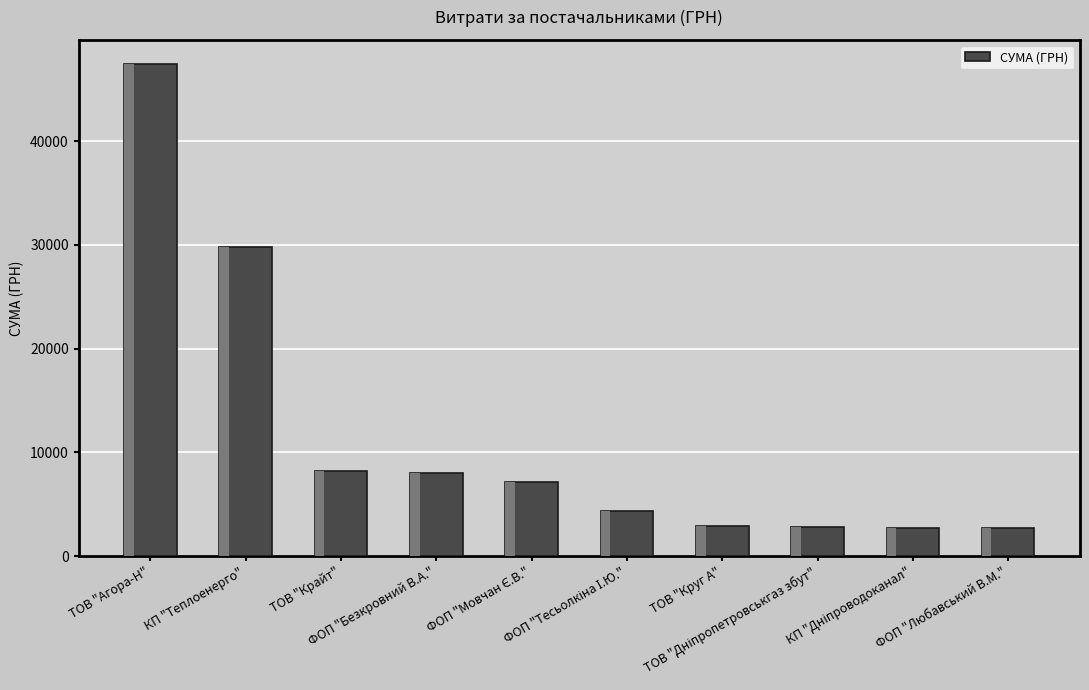

The value at КП "Теплоенерго" is 29769.0. True or false?

True